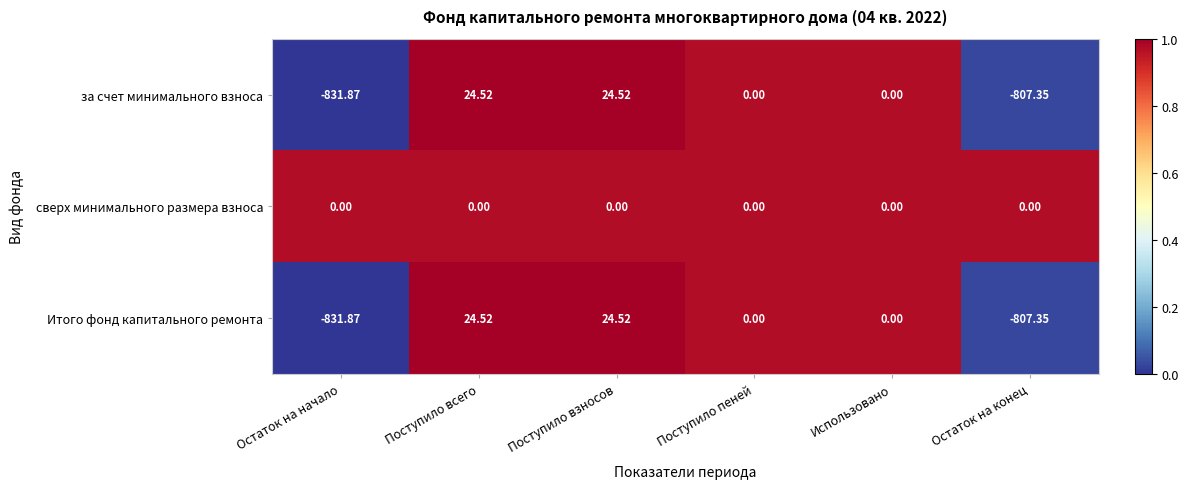

Where does the за счет минимального взноса series first go above 0?

Поступило всего